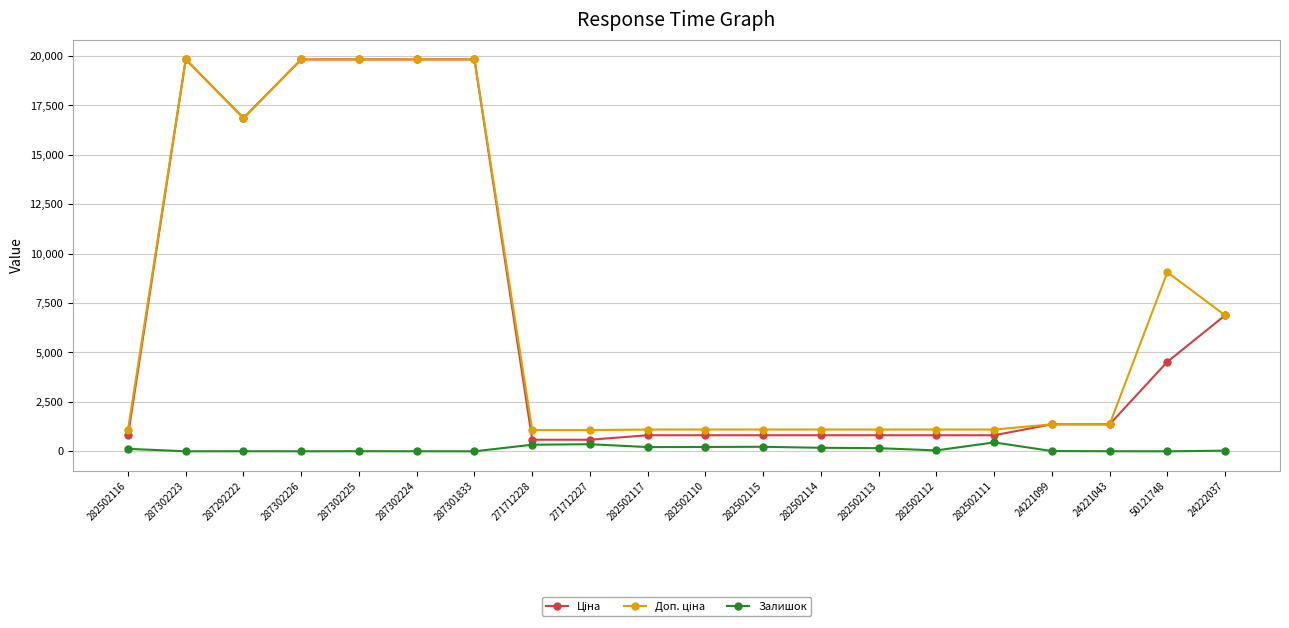

Between which two adjacent categories do Ціна and Доп. ціна first intersect?

282502111 and 24221099